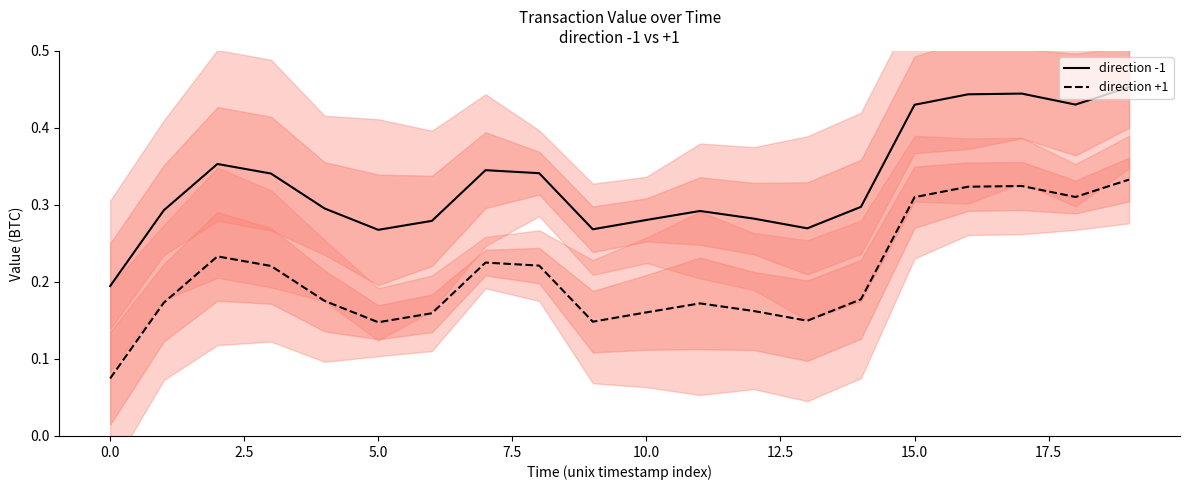

How many interior local valleys does the direction -1 series have?

4